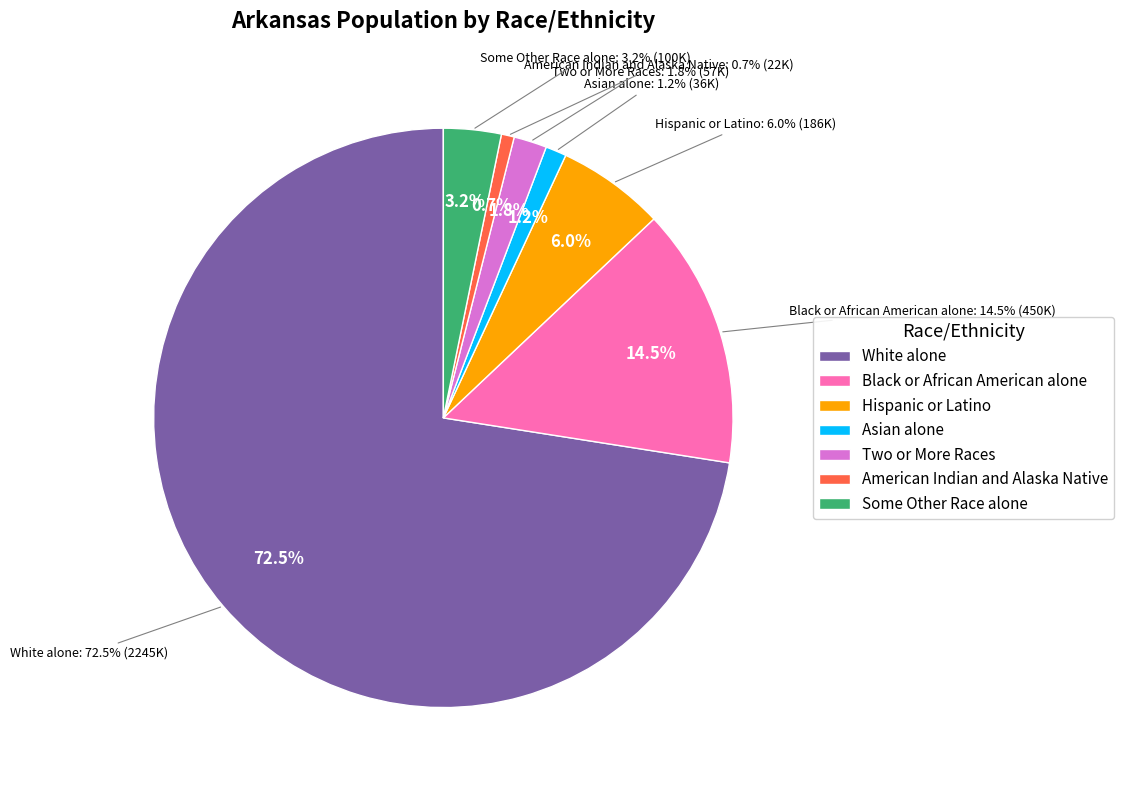

Does White alone account for over 50% of the chart?

Yes